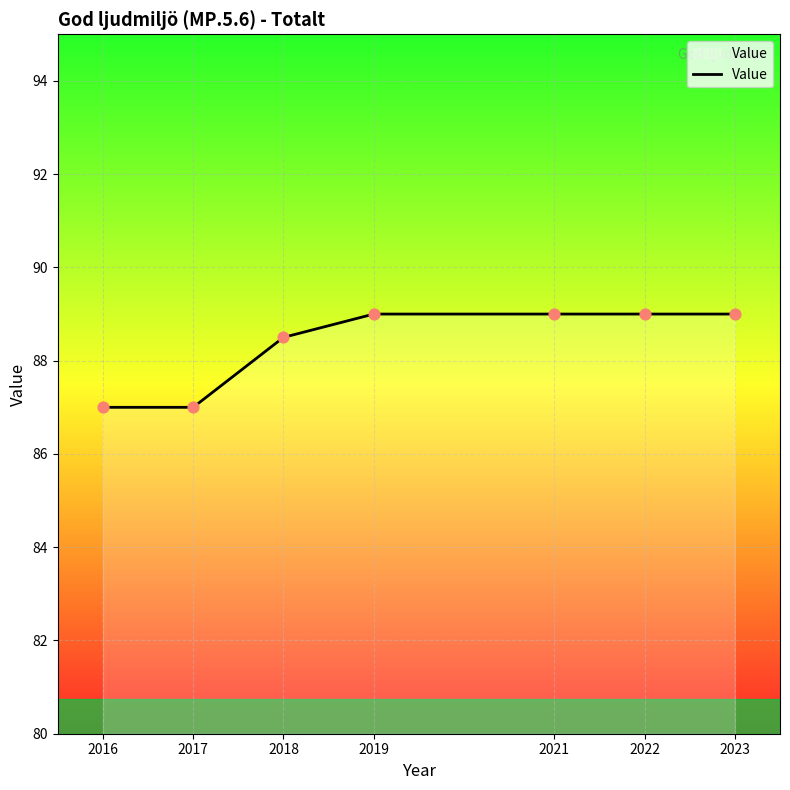

What is the ratio of the value at 2021 to the value at 2022?

1.0